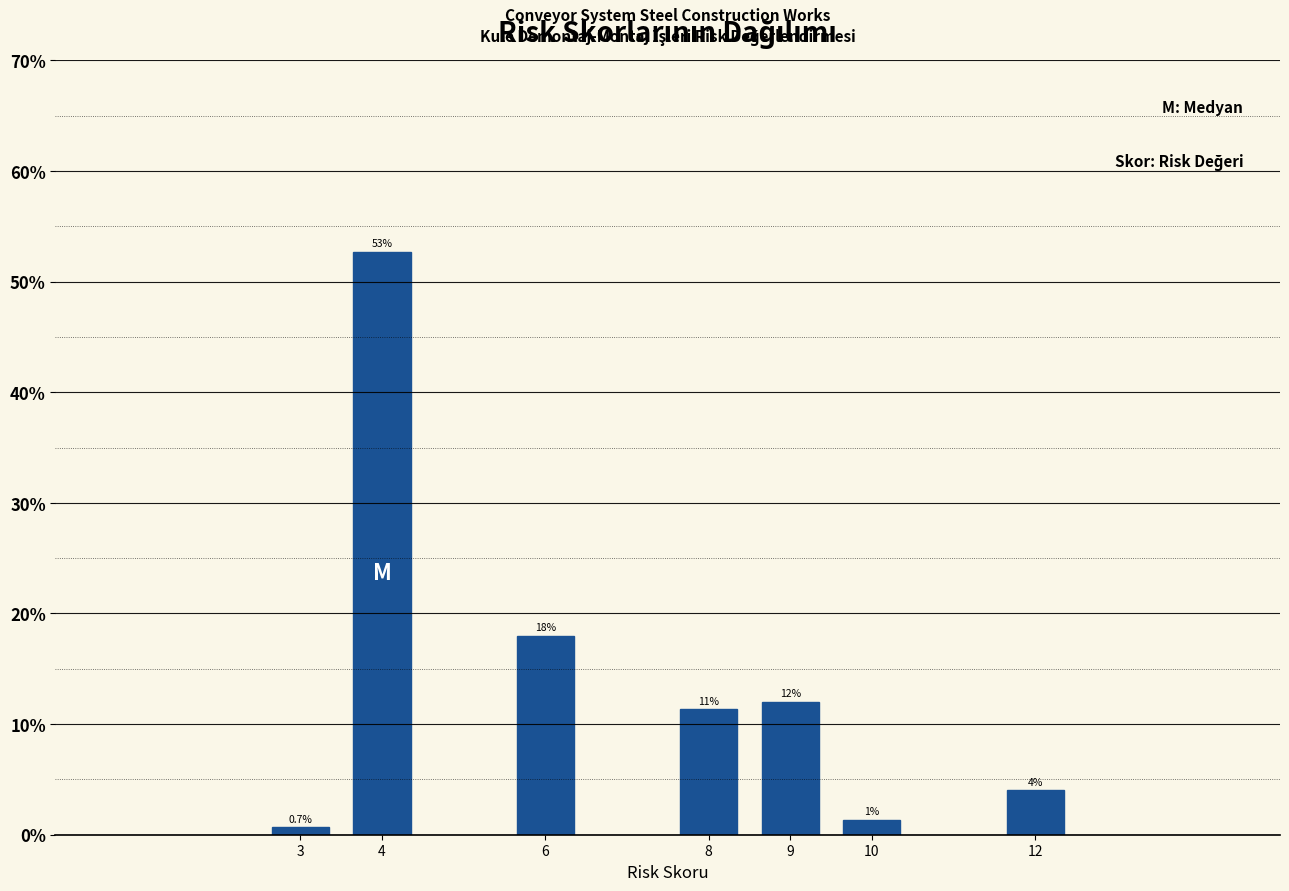

True or false: the data shows 16.2 at 8.

False